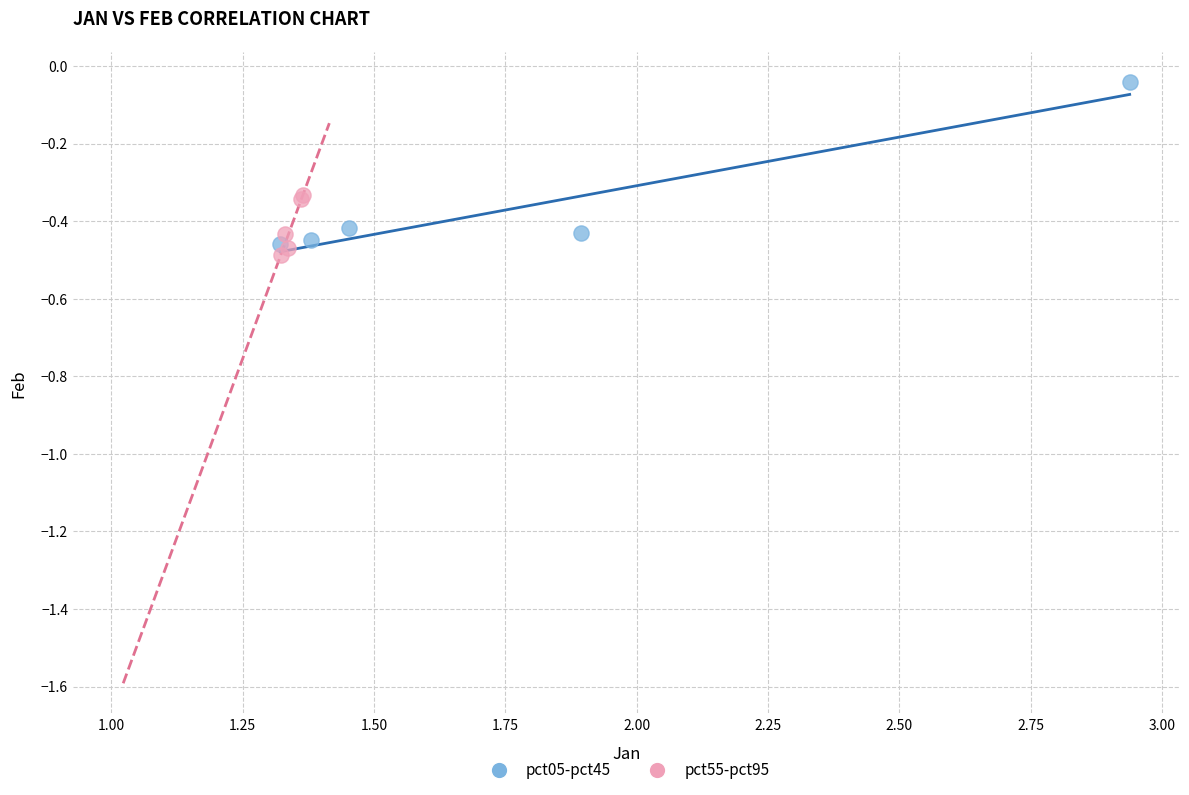

Which series has the largest Y range (max minus min)?

pct05-pct45